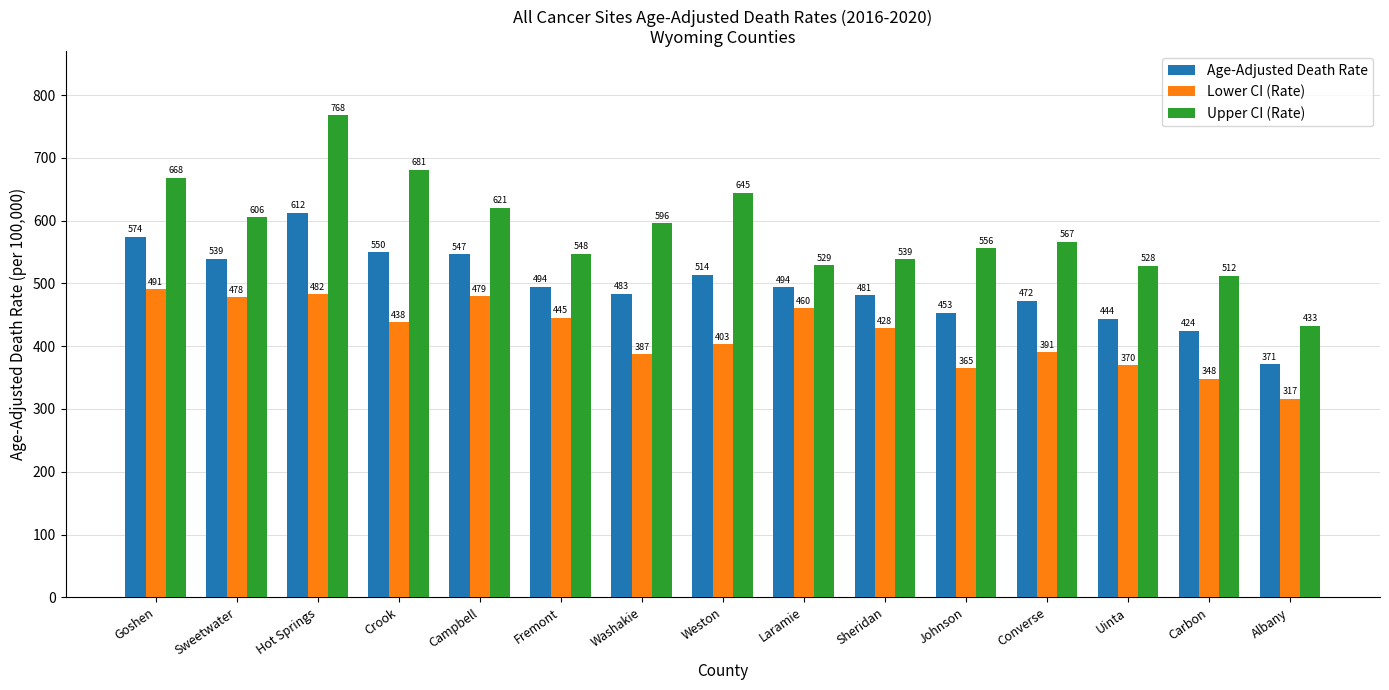

At which category is the sum across all series the highest?

Hot Springs